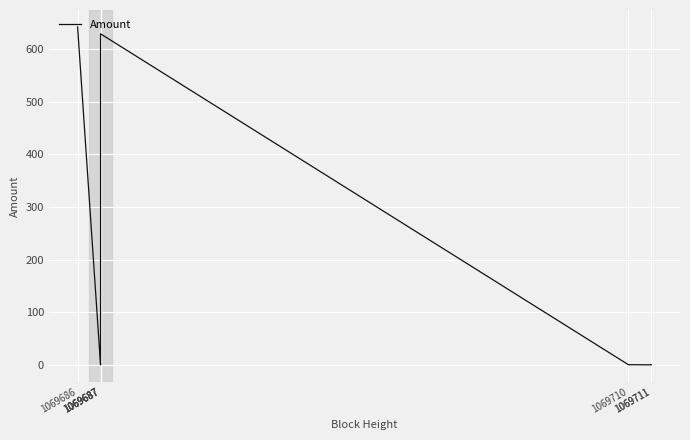

What is the value of the 1st point from the left?

642.3